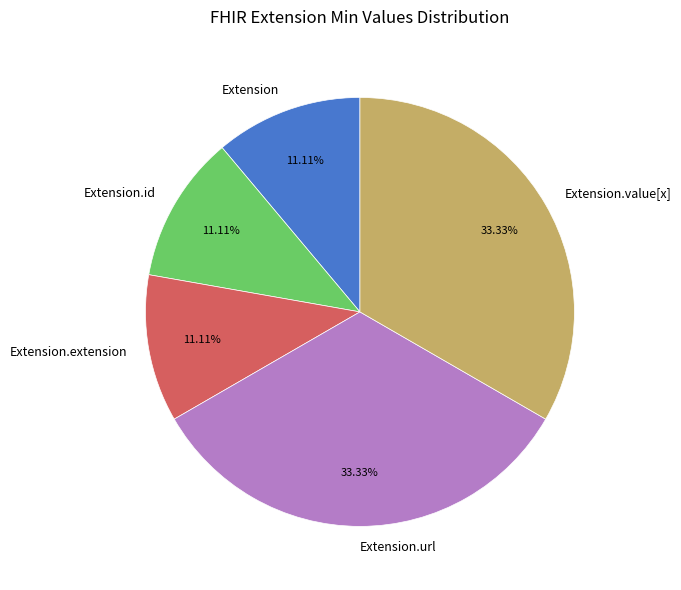

Is there any slice that represents more than half of the pie?

No